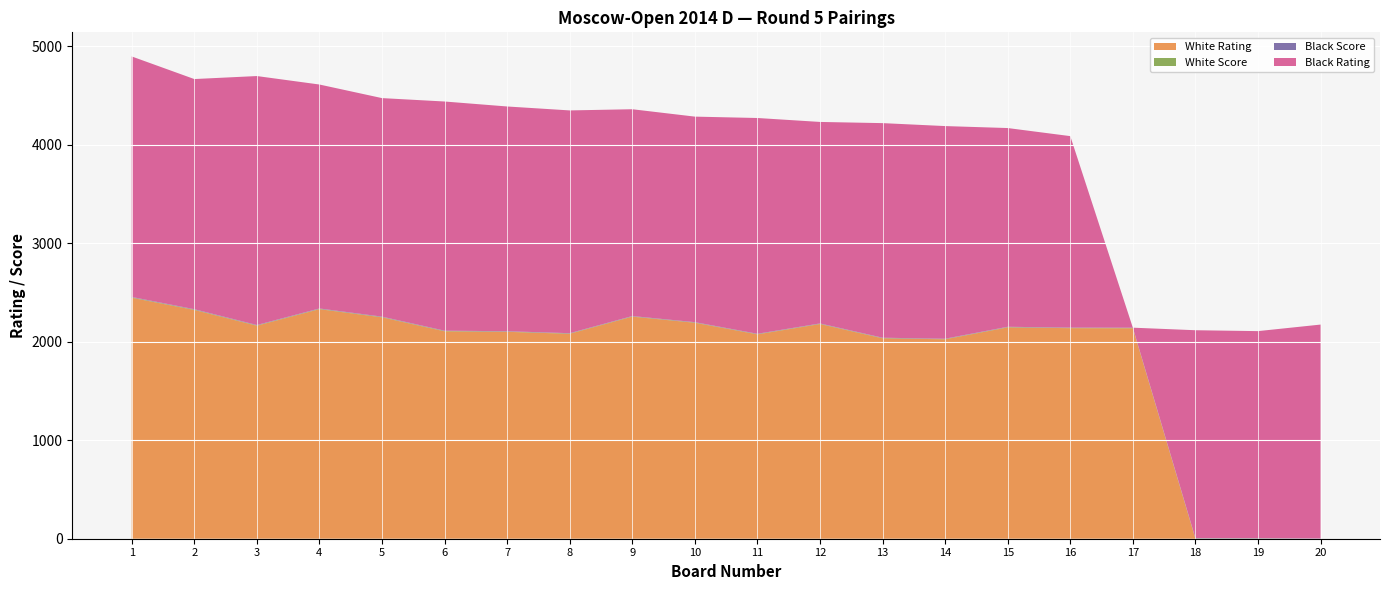

Reading right to left, what are all the values shown in this chart?

White Rating: 0.0	0.0	0.0	2137.0	2138.0	2146.0	2025.0	2035.0	2180.0	2075.0	2193.0	2255.0	2081.0	2101.0	2106.0	2248.0	2331.0	2163.0	2323.0	2447.0
White Score: 0.0	3.0	3.0	3.0	3.0	3.0	3.0	3.0	3.0	3.0	3.0	3.0	3.0	3.0	3.5	3.5	3.5	3.5	4.0	4.0
Black Score: 2.5	3.0	3.0	3.0	3.0	3.0	3.0	3.0	3.0	3.0	3.0	3.0	3.0	3.0	3.0	3.5	3.5	3.5	3.5	4.0
Black Rating: 2172.0	2102.0	2111.0	0.0	1944.0	2018.0	2159.0	2179.0	2046.0	2191.0	2087.0	2100.0	2262.0	2282.0	2327.0	2219.0	2274.0	2528.0	2337.0	2442.0